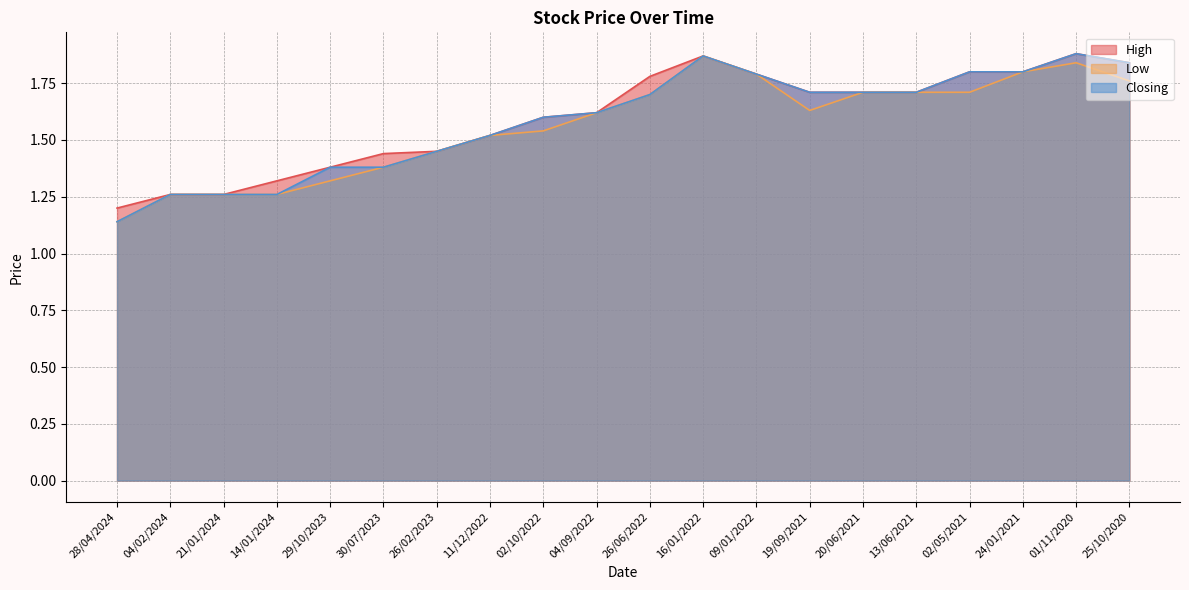

What is the difference between the maximum and second lowest values in the High series?

0.6